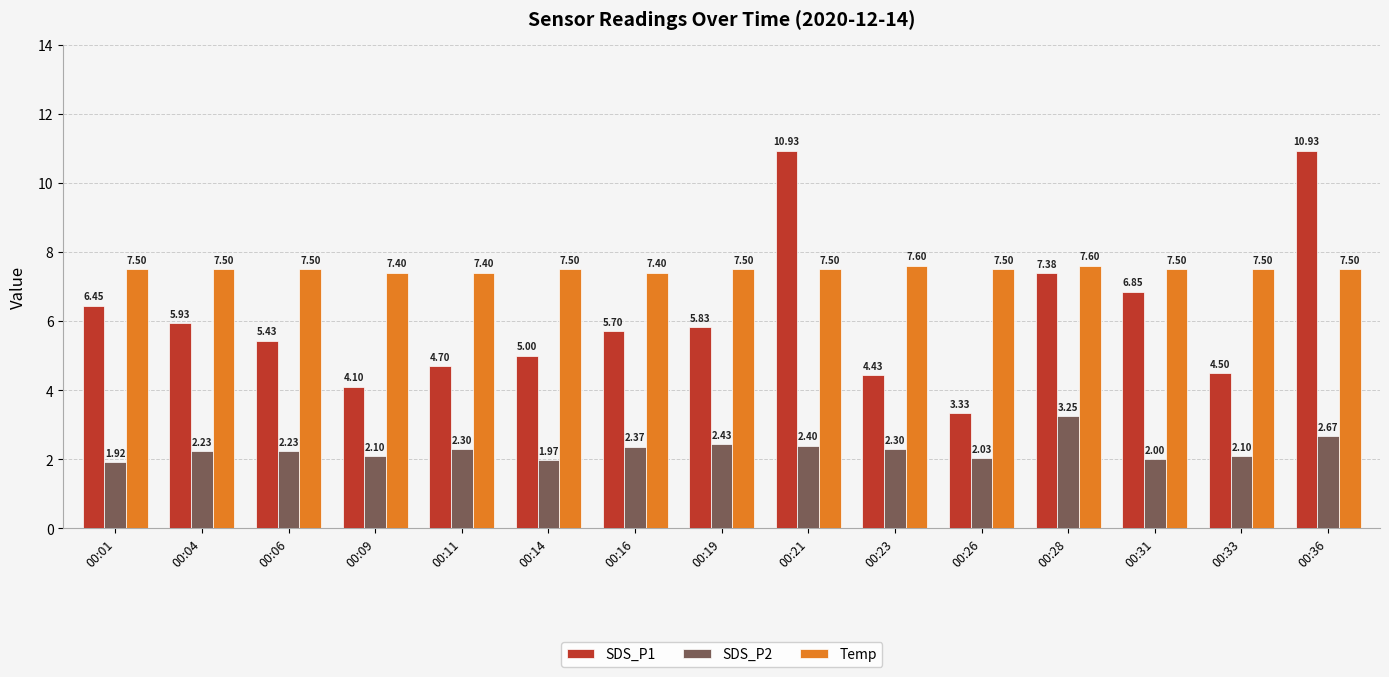

What is the sum of the Temp values at 00:31 and 00:09?

14.9